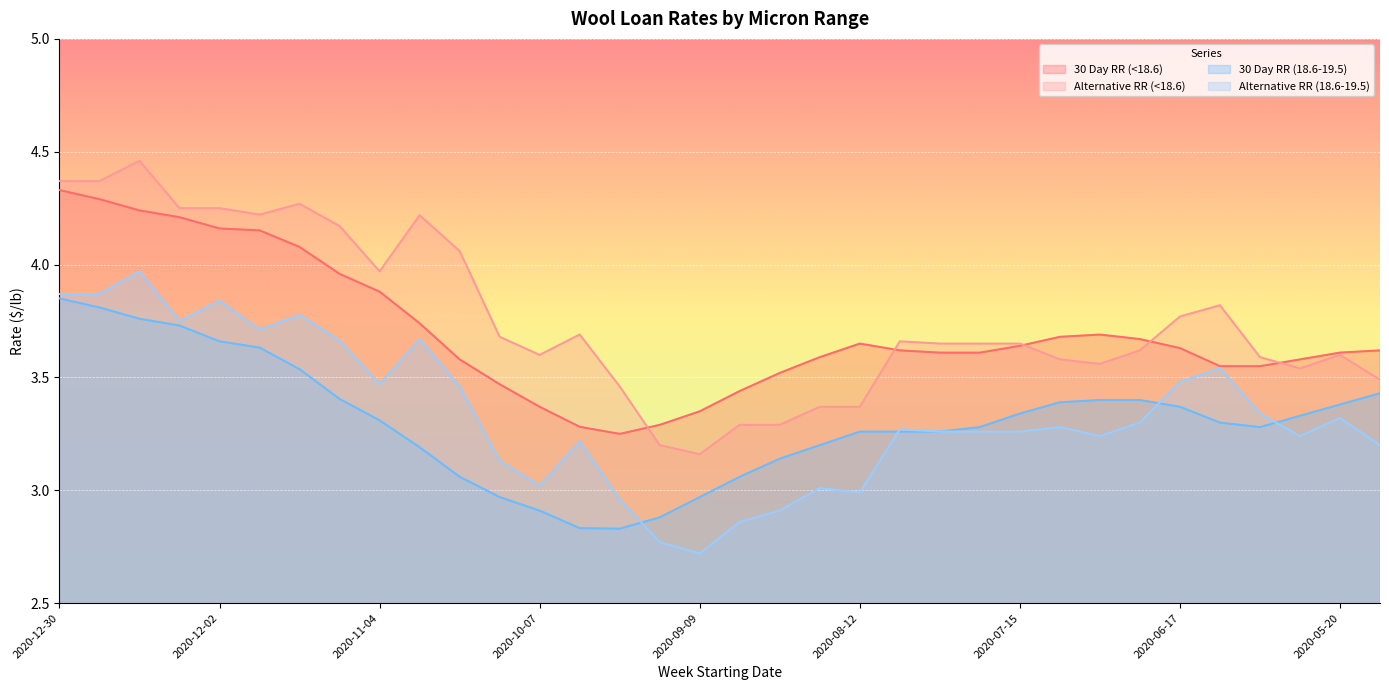

What is the label of the 10th point from the right?

2020-07-15